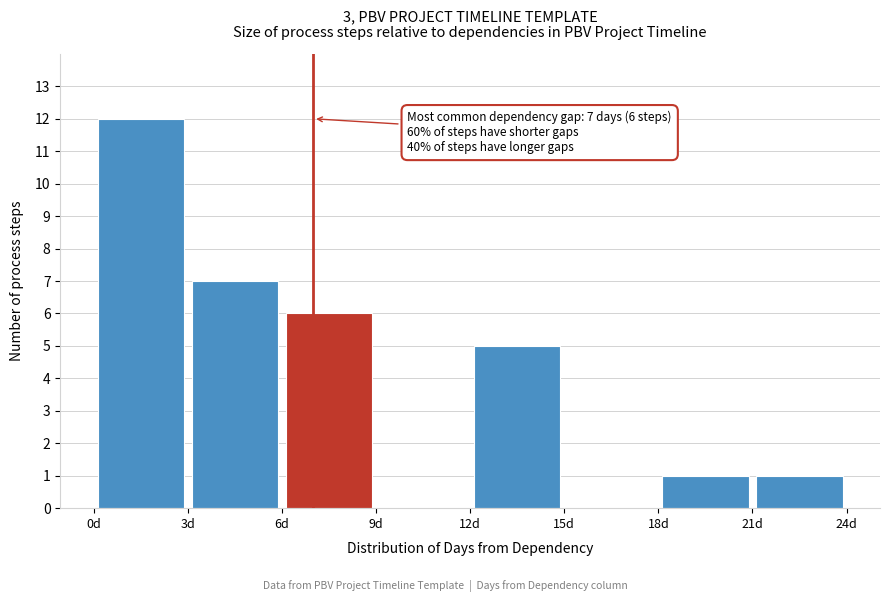

Which range on the x-axis has the tallest bar?

0 to 3